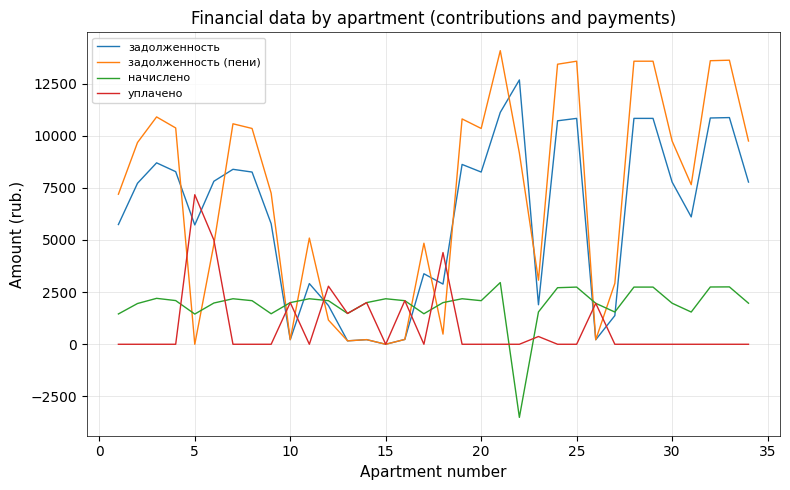

What is the minimum value shown in the chart?

-3505.1